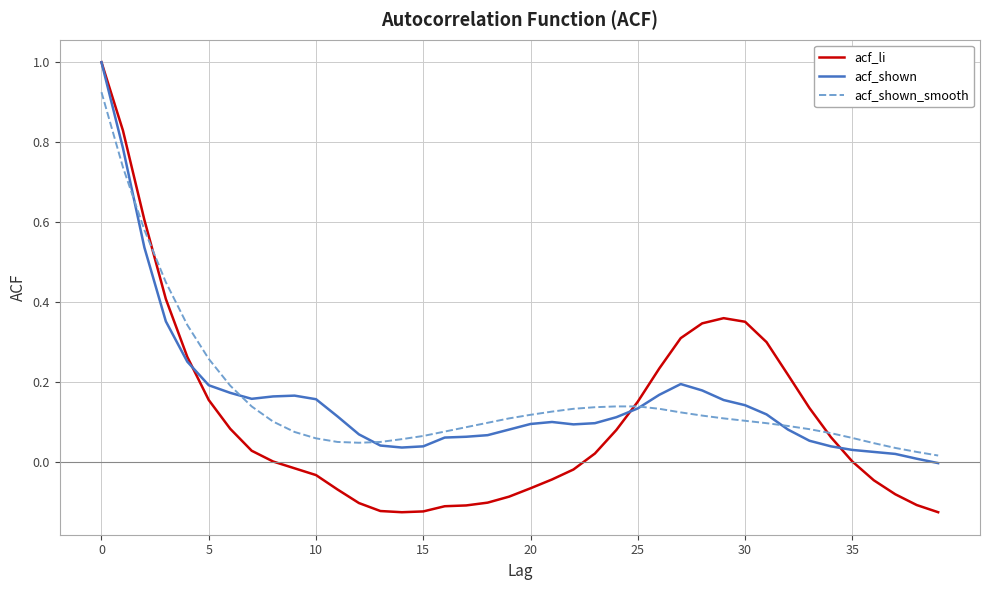

What is the difference between the maximum and second lowest values in the acf_shown series?

1.0